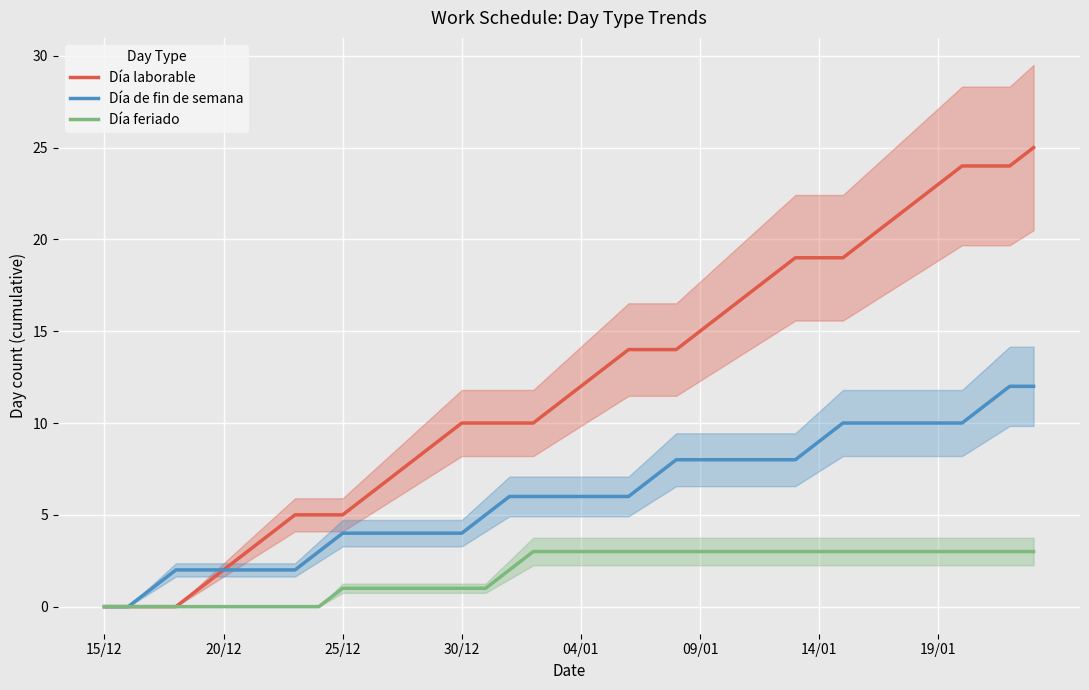

What is the sum of all Día laborable values?

479